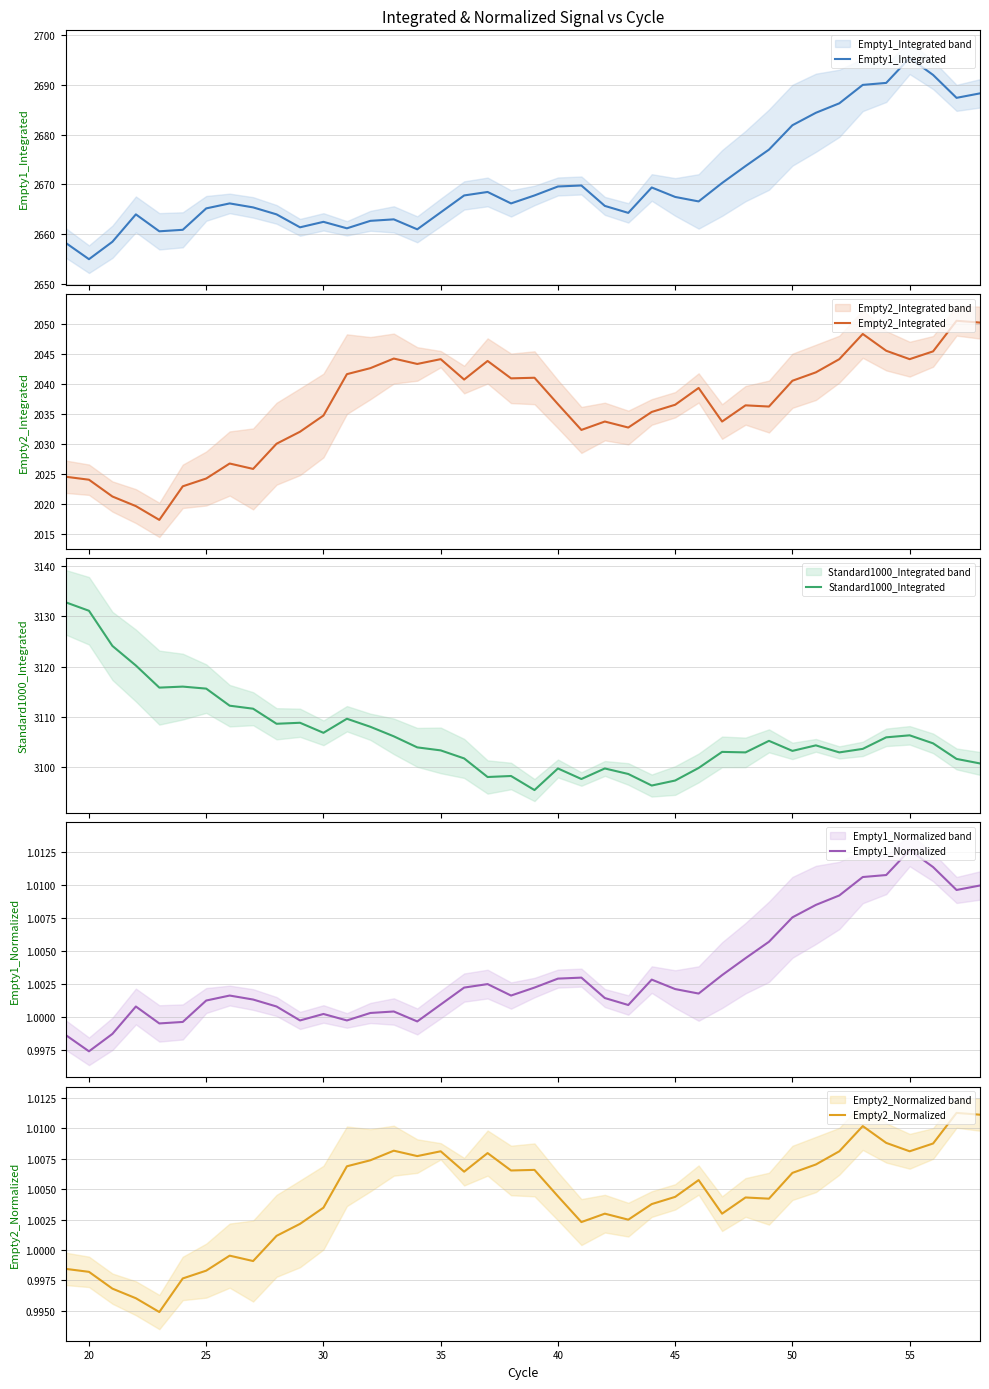

Does the chart have visible grid lines?

Yes